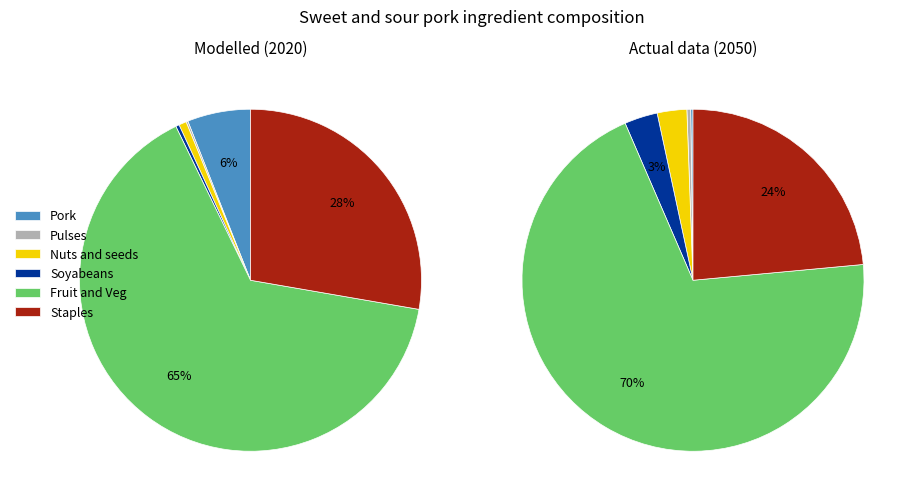

Rank the categories by value from lowest to highest.

Pulses, Soyabeans, Nuts and seeds, Pork, Staples, Fruit and Veg